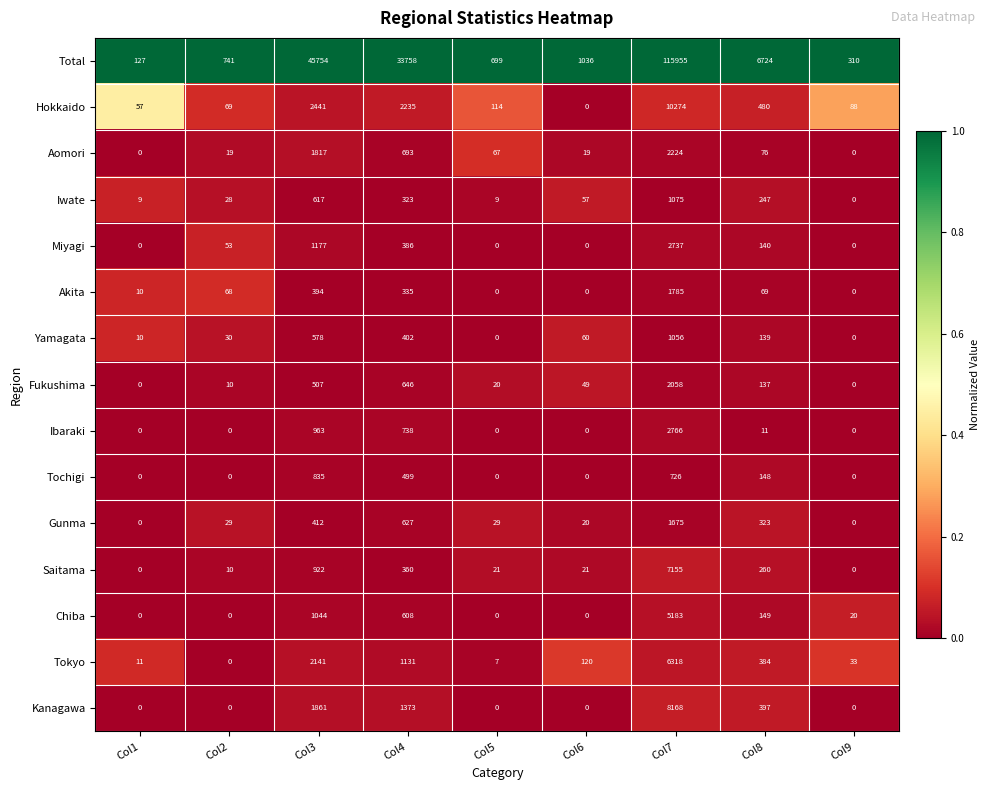

What is the difference between the maximum and minimum values in the Ibaraki series?

2766